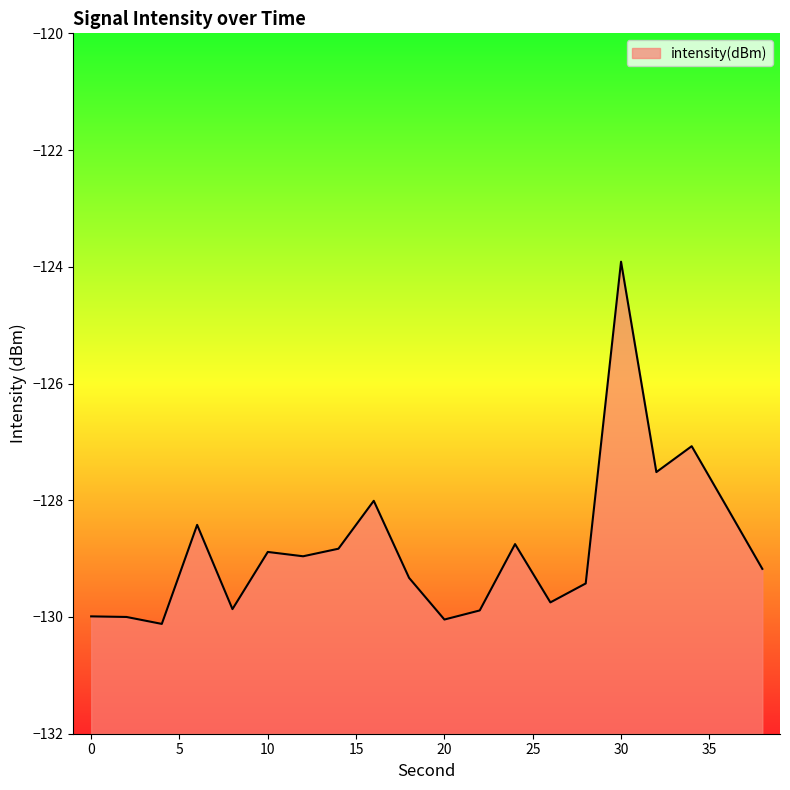

The value at 22 is -129.9. True or false?

True